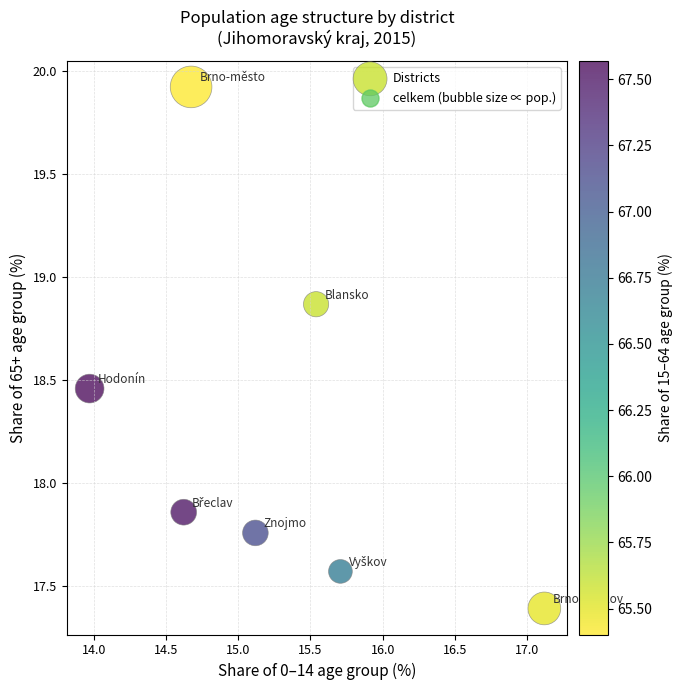

What is the average X value?

15.3